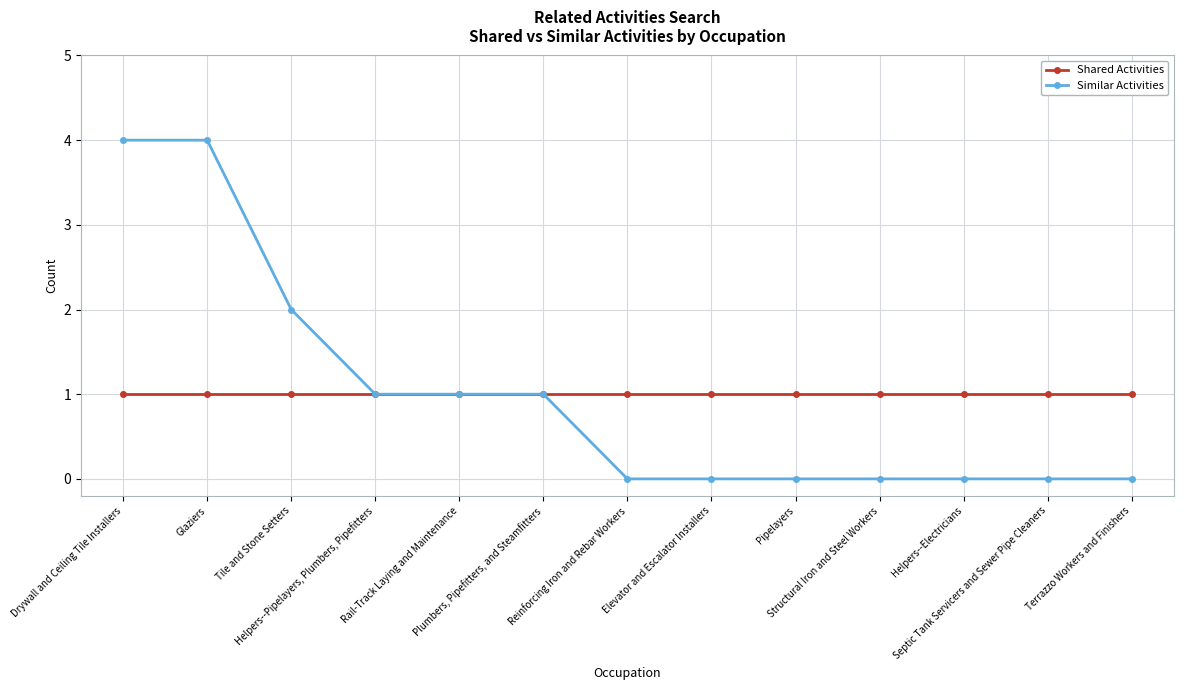

Is this an area chart (filled region under the line)?

No